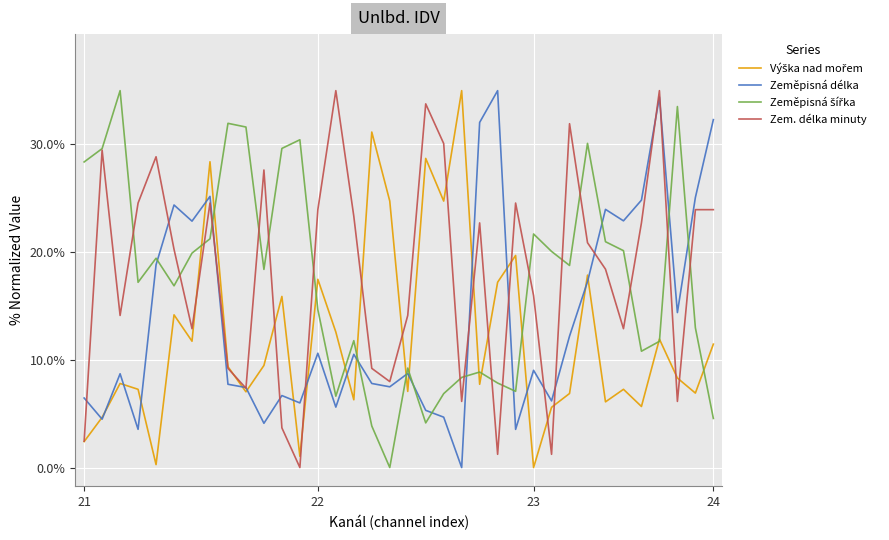

Does the chart have visible grid lines?

Yes